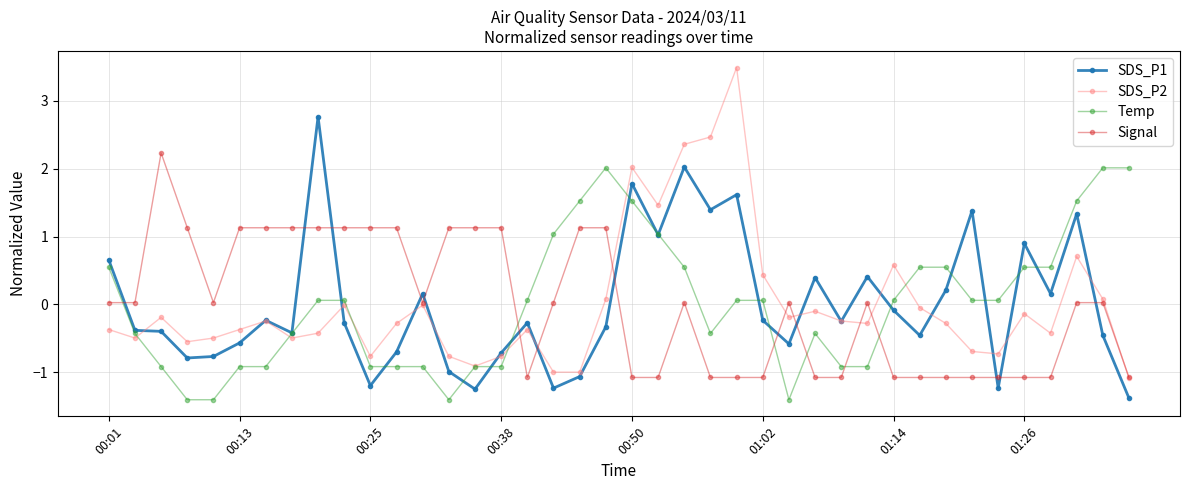

What is the value of the Temp point at the 19th from the left?

1.5